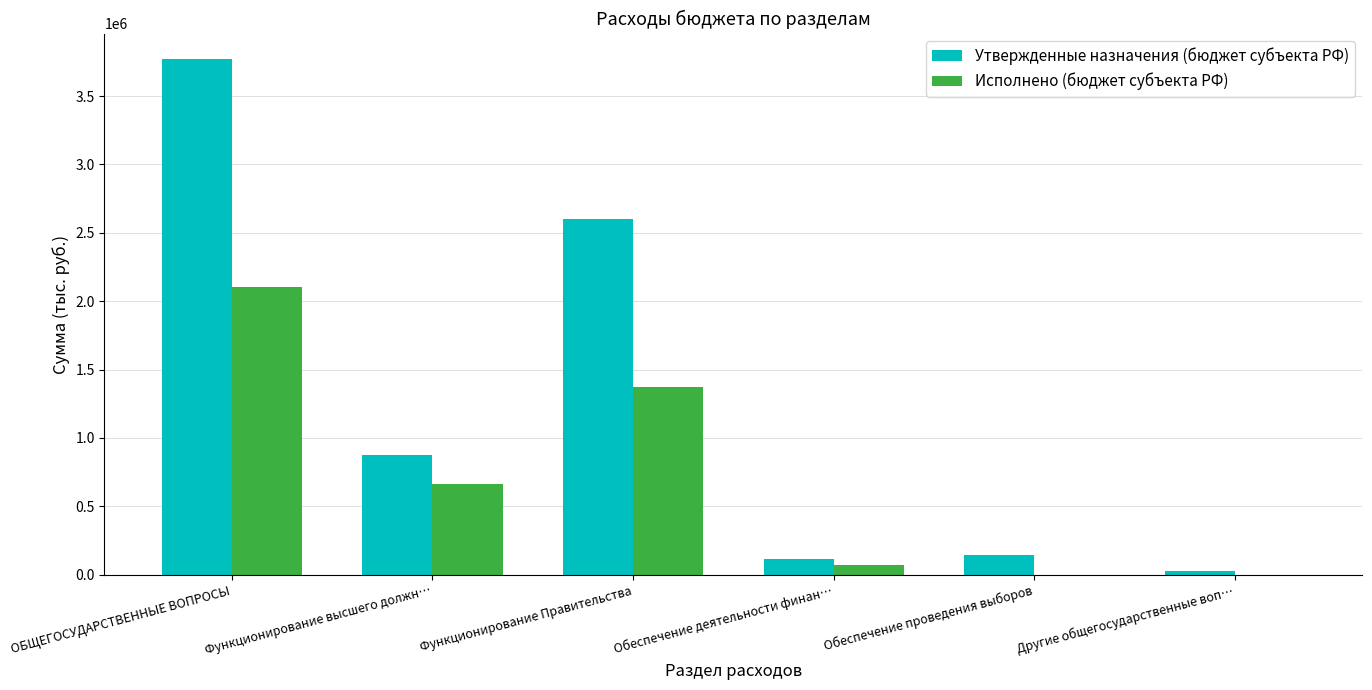

What is the highest value of the Исполнено (бюджет субъекта РФ) series?

2104302.3